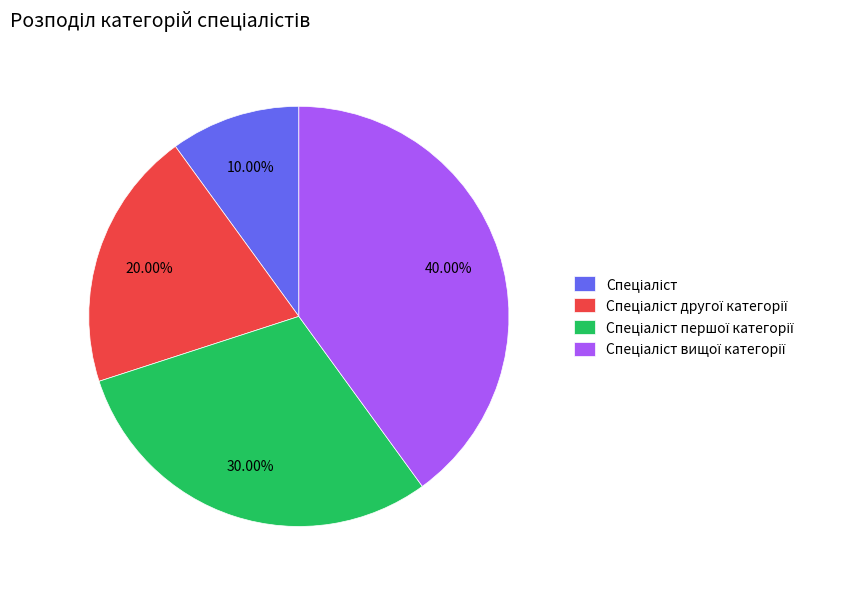

Does any single category account for the majority?

No